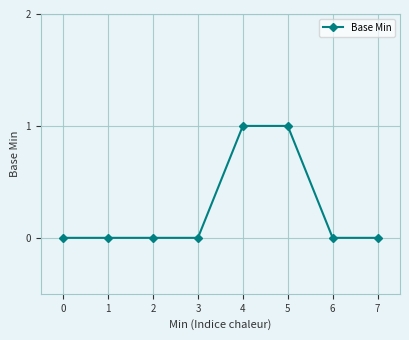

How many lines are shown in the chart?

1